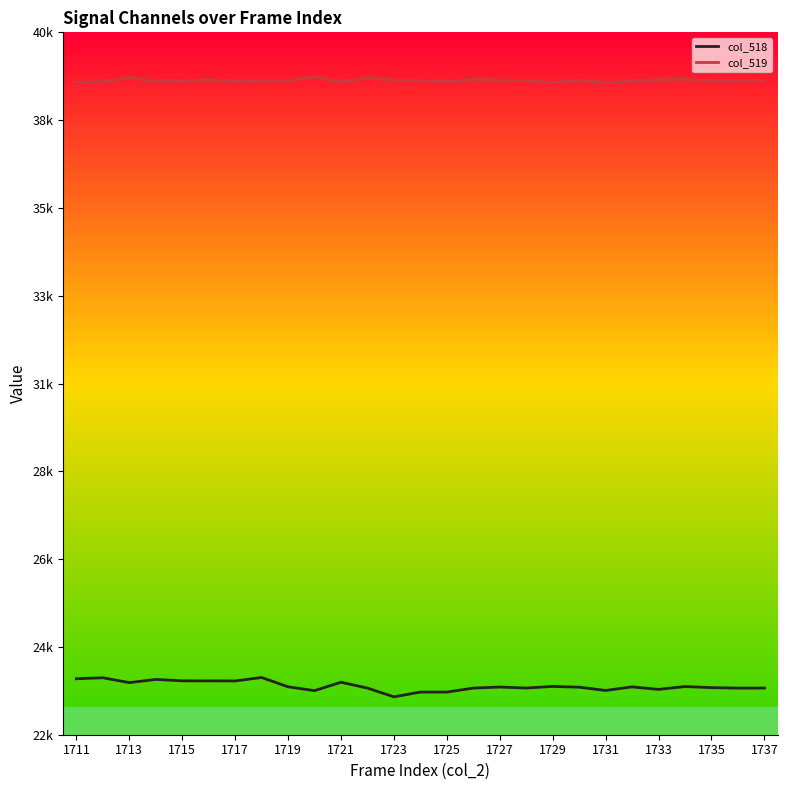

How many interior local peaks does the col_519 series have?

7